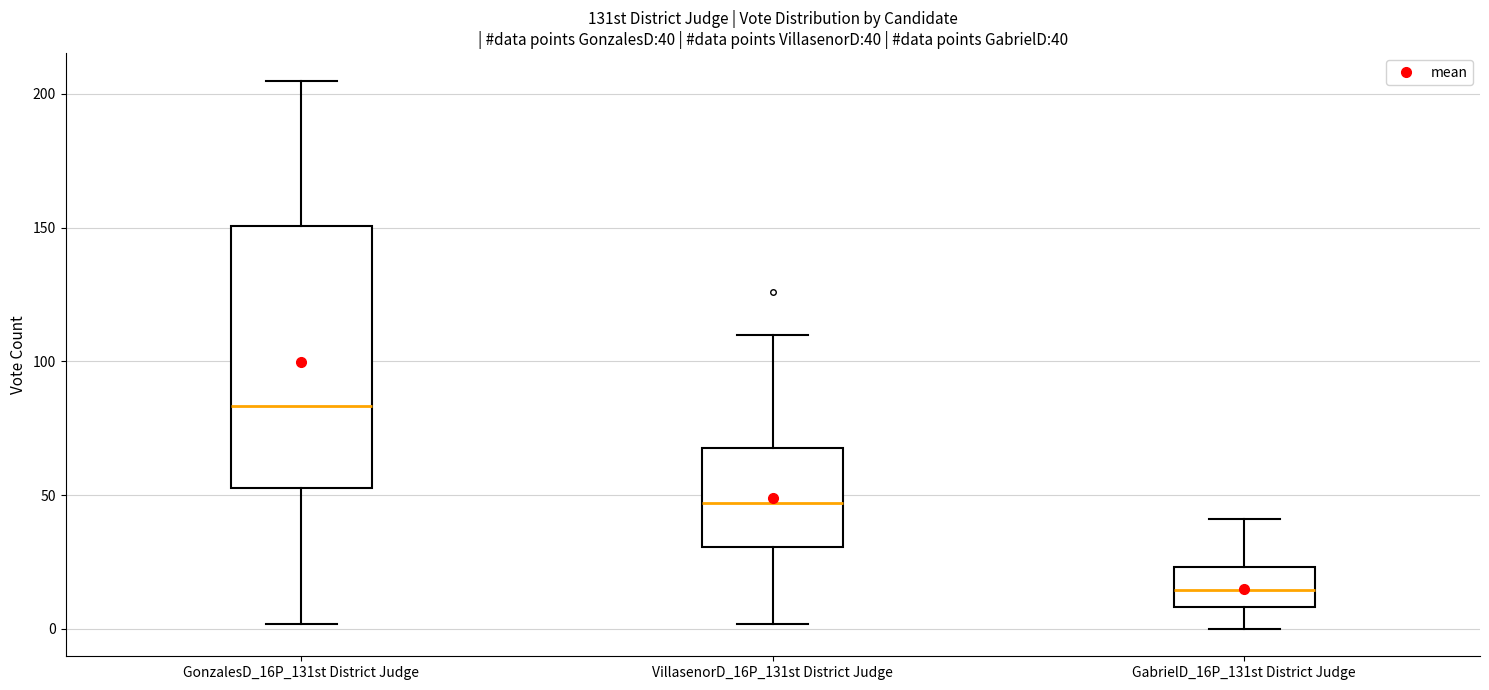

Which box is the tallest, from its lower edge to its upper edge?

GonzalesD_16P_131st District Judge